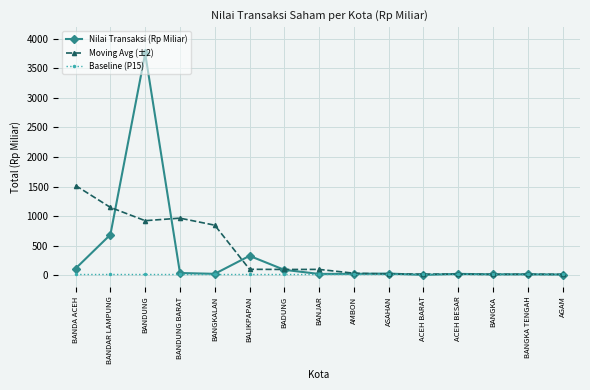

At which label does Nilai Transaksi (Rp Miliar) reach its peak?

BANDUNG